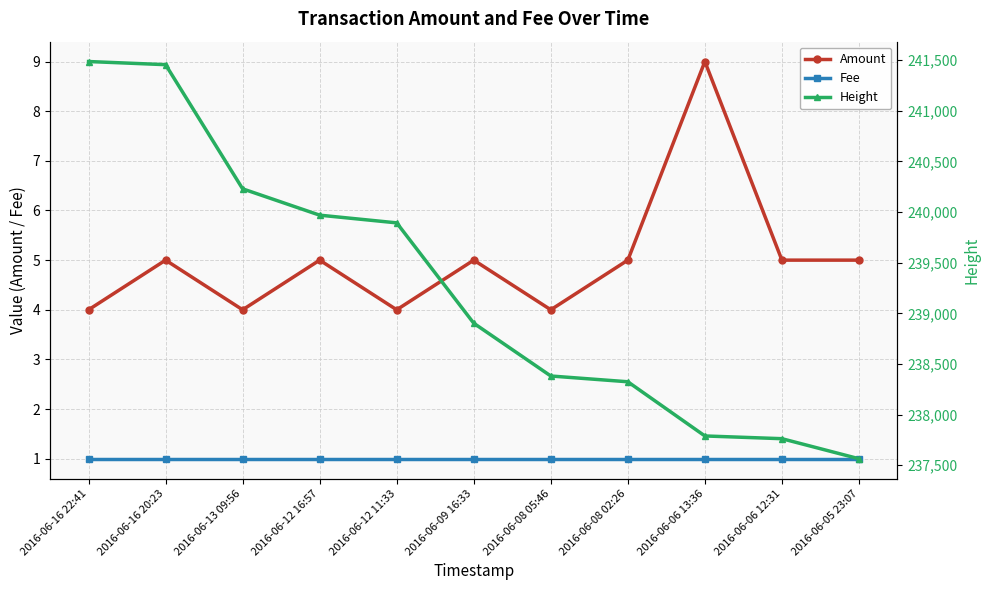

At which label is Amount closest to 6?

2016-06-16 20:23